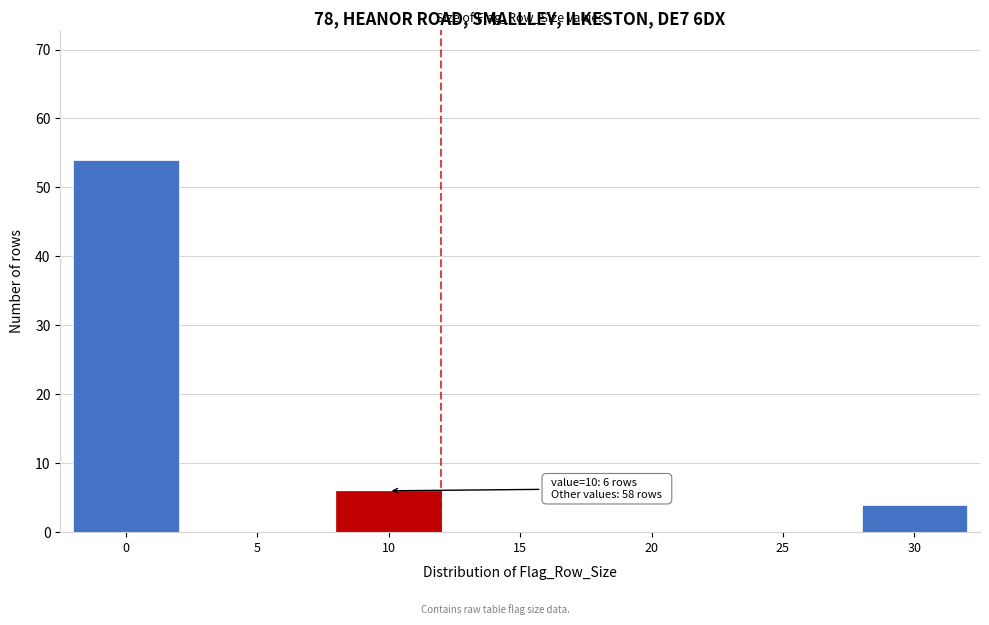

Reading left to right, transcribe all the data shown in this chart.

0=54	5=0	10=6	15=0	20=0	25=0	30=4